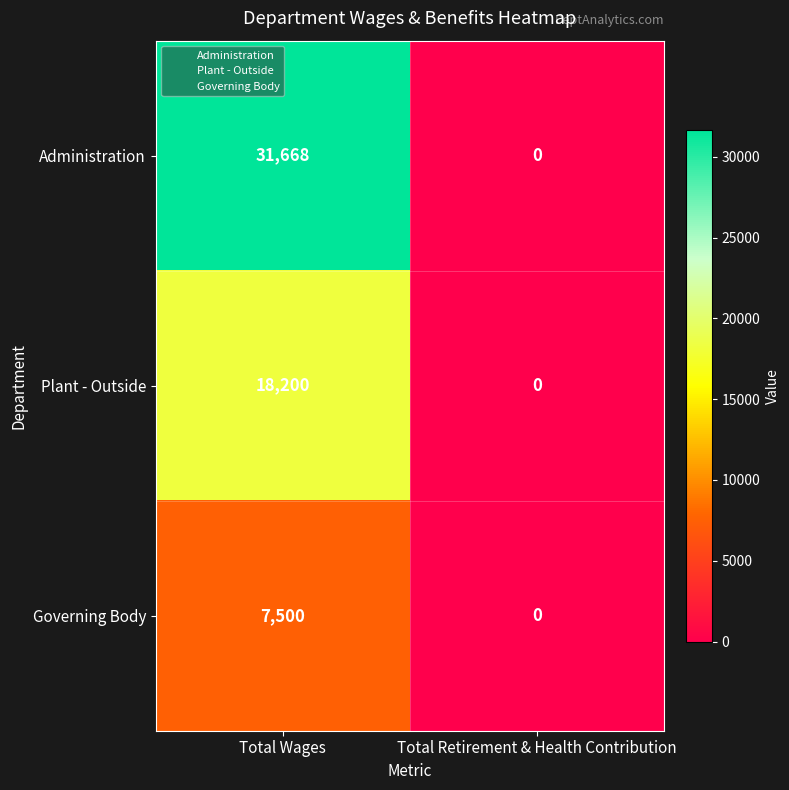

What is the sum of the Governing Body values at Total Retirement & Health Contribution and Total Wages?

7500